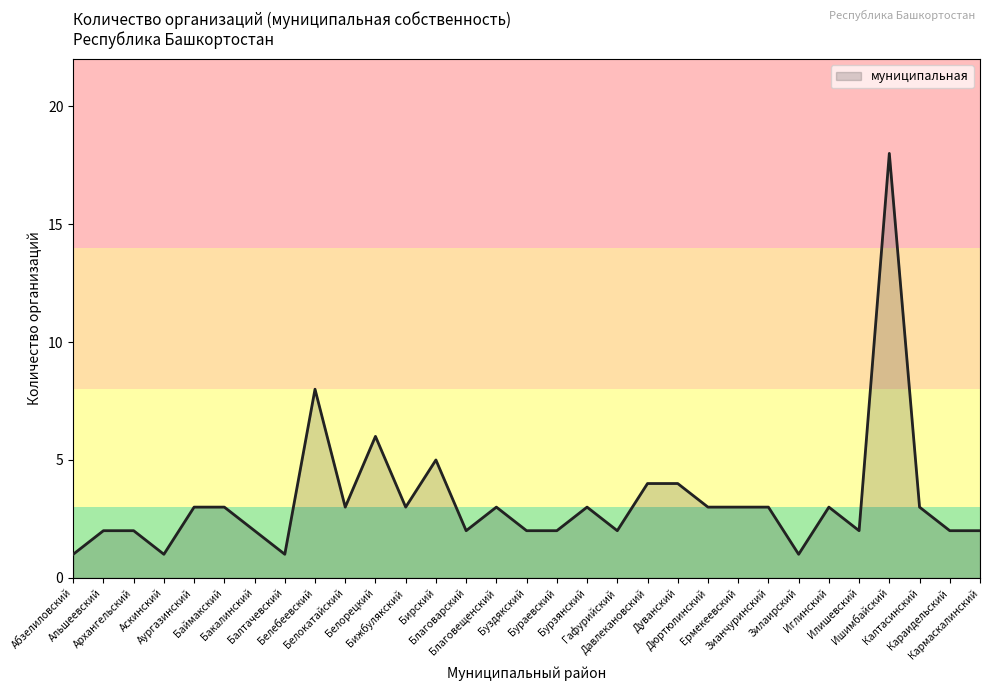

What is the greatest value displayed?

18